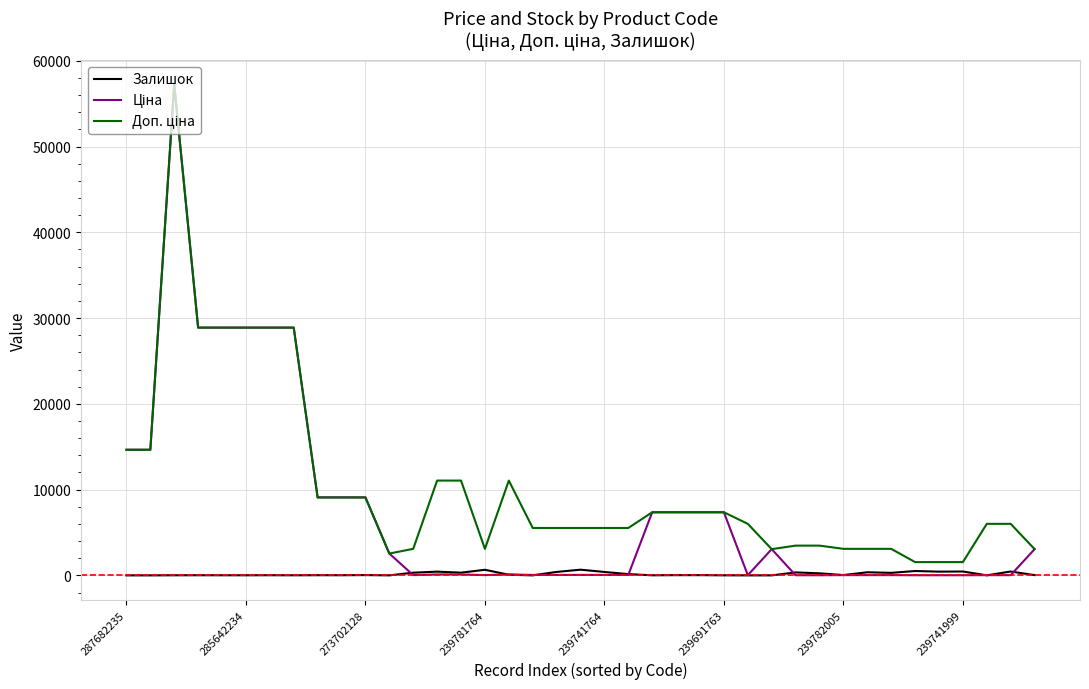

What is the maximum value shown in the chart?

57235.5